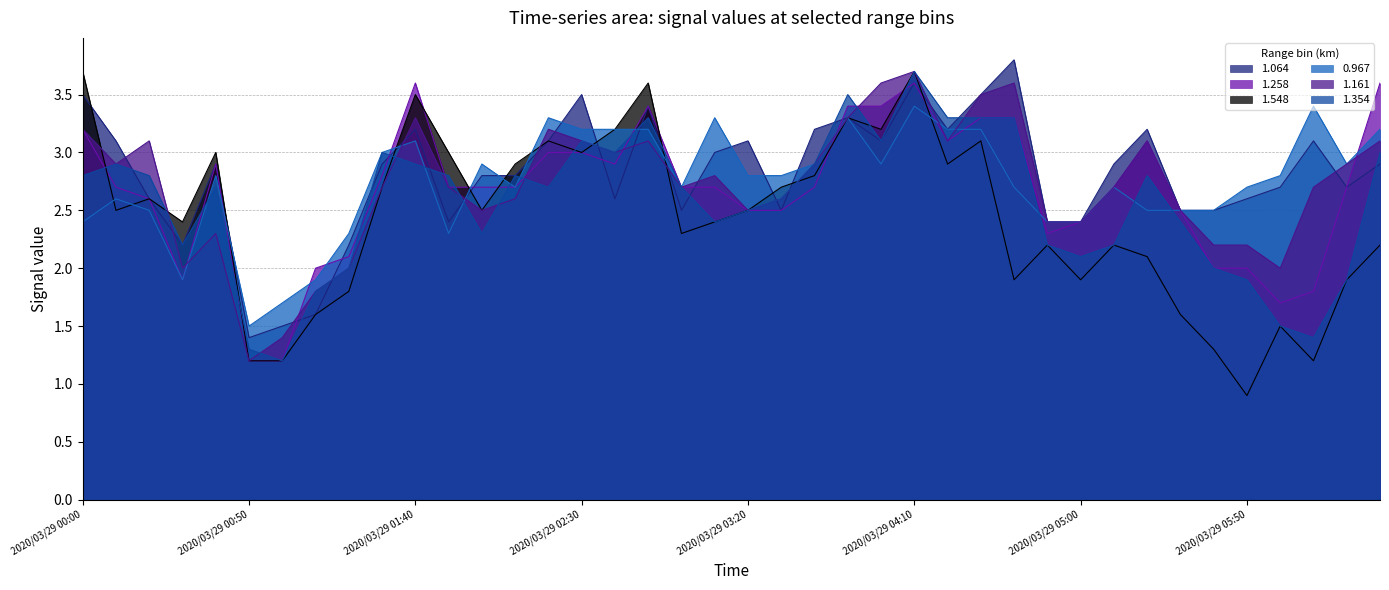

Rank the categories by 1.258 value from lowest to highest.

2020/03/29 00:50, 2020/03/29 01:00, 2020/03/29 06:00, 2020/03/29 06:10, 2020/03/29 00:30, 2020/03/29 01:10, 2020/03/29 05:40, 2020/03/29 05:50, 2020/03/29 01:20, 2020/03/29 04:50, 2020/03/29 05:00, 2020/03/29 03:20, 2020/03/29 03:30, 2020/03/29 05:30, 2020/03/29 00:20, 2020/03/29 00:10, 2020/03/29 01:50, 2020/03/29 02:00, 2020/03/29 02:10, 2020/03/29 03:00, 2020/03/29 03:10, 2020/03/29 03:40, 2020/03/29 05:10, 2020/03/29 06:20, 2020/03/29 01:30, 2020/03/29 00:40, 2020/03/29 02:40, 2020/03/29 02:20, 2020/03/29 02:30, 2020/03/29 04:20, 2020/03/29 05:20, 2020/03/29 00:00, 2020/03/29 04:30, 2020/03/29 04:40, 2020/03/29 02:50, 2020/03/29 03:50, 2020/03/29 04:00, 2020/03/29 01:40, 2020/03/29 04:10, 2020/03/29 06:30